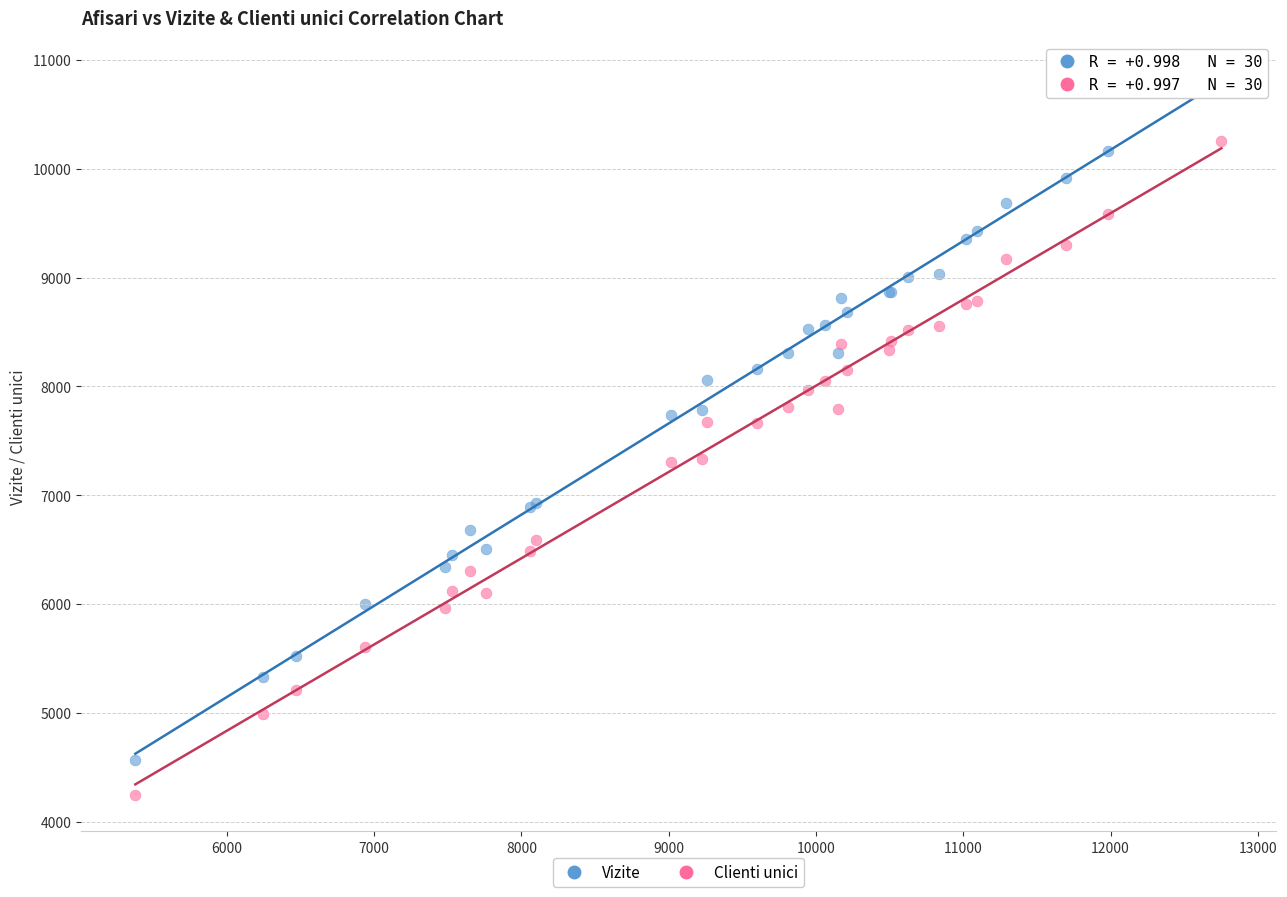

Which series reaches the minimum Y coordinate?

Clienti unici